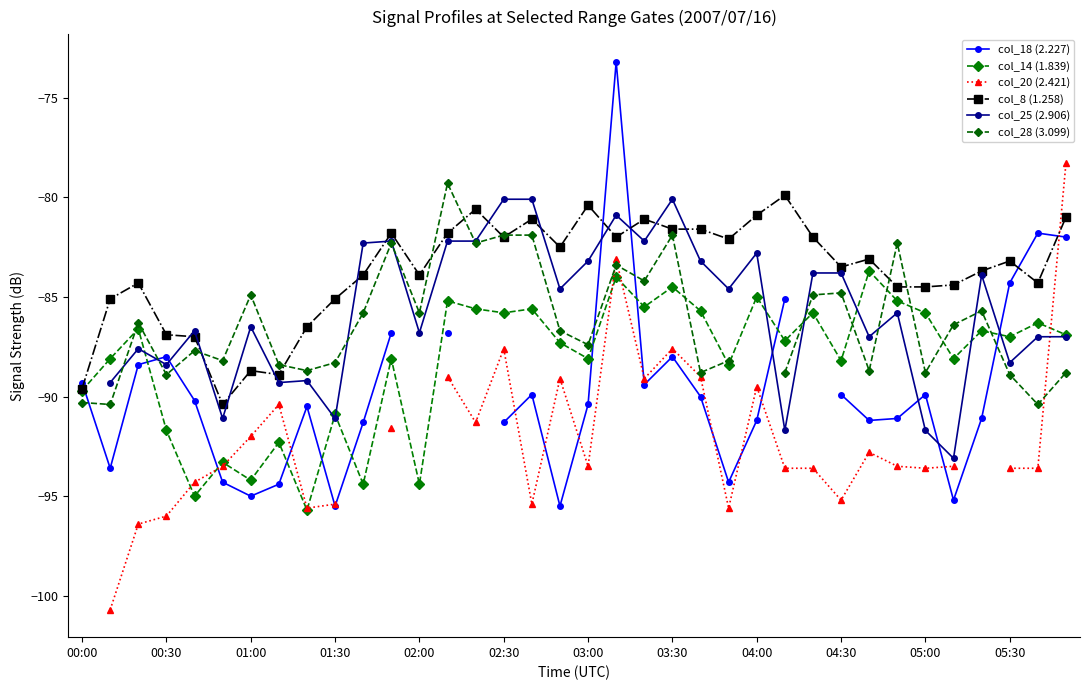

True or false: col_28 (3.099) has a value of -79.3 at 13.

True